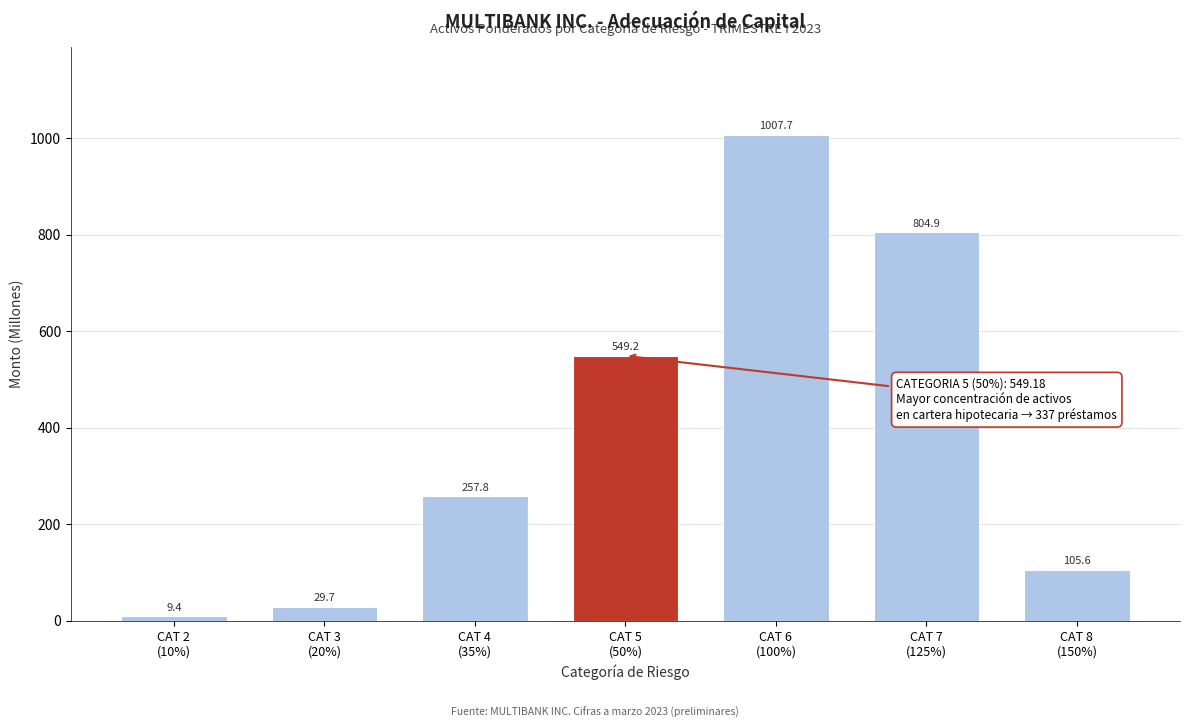

Reading right to left, transcribe all the data shown in this chart.

105.6	804.9	1007.7	549.2	257.8	29.7	9.4